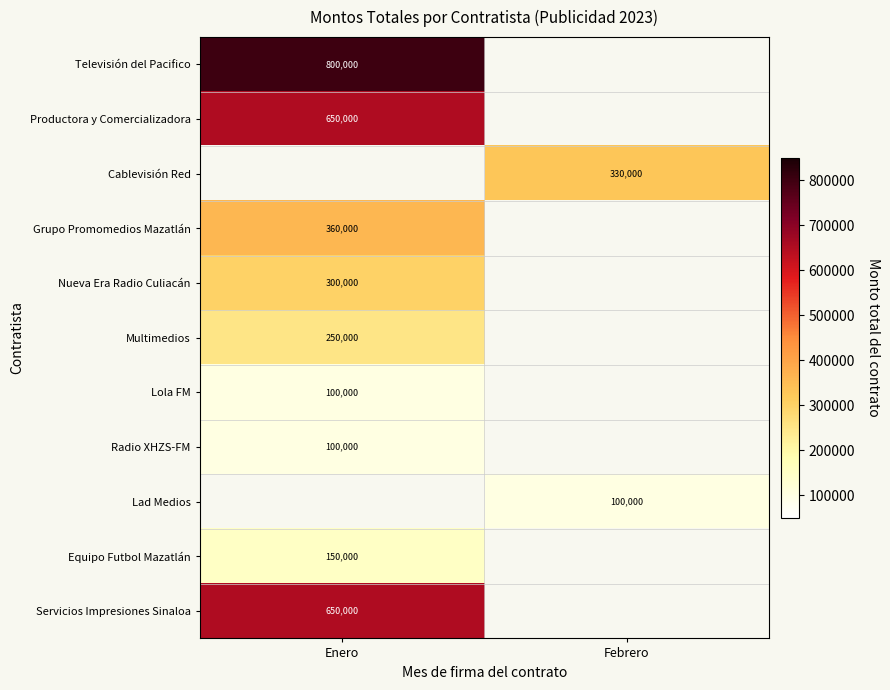

The value of Productora y Comercializadora at Enero is 245721. True or false?

False